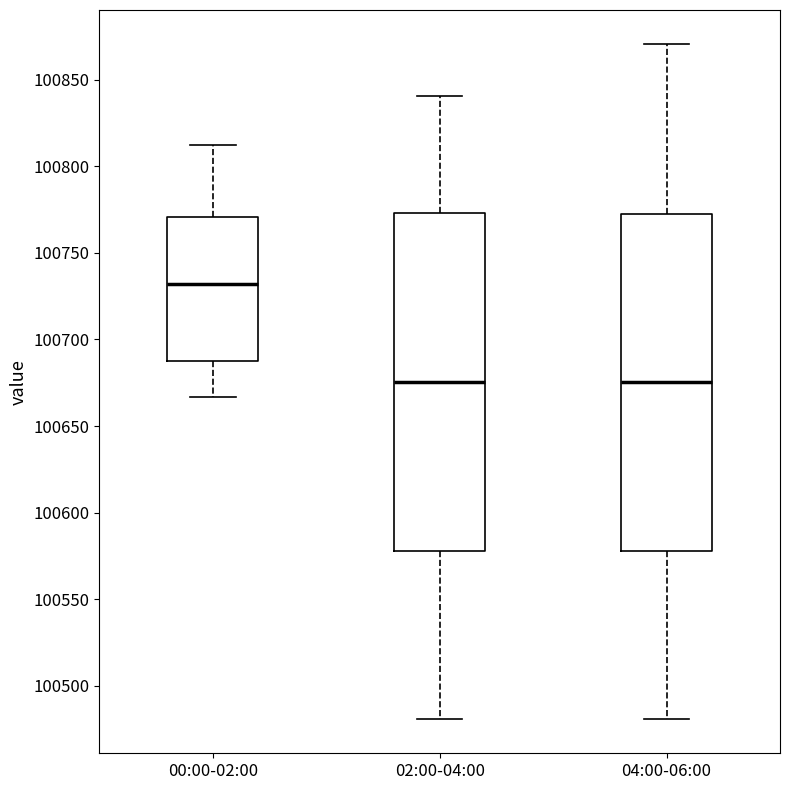

Reading left to right, read every box against the y-axis: the position of its median line, the range the box covers, and the ends of its whiskers. The values are not printed on the chart, so give them approximately, as read against the axis.

00:00-02:00: median 100730, box 100685 to 100770, whiskers 100665 to 100815
02:00-04:00: median 100675, box 100580 to 100775, whiskers 100480 to 100840
04:00-06:00: median 100675, box 100580 to 100775, whiskers 100480 to 100870